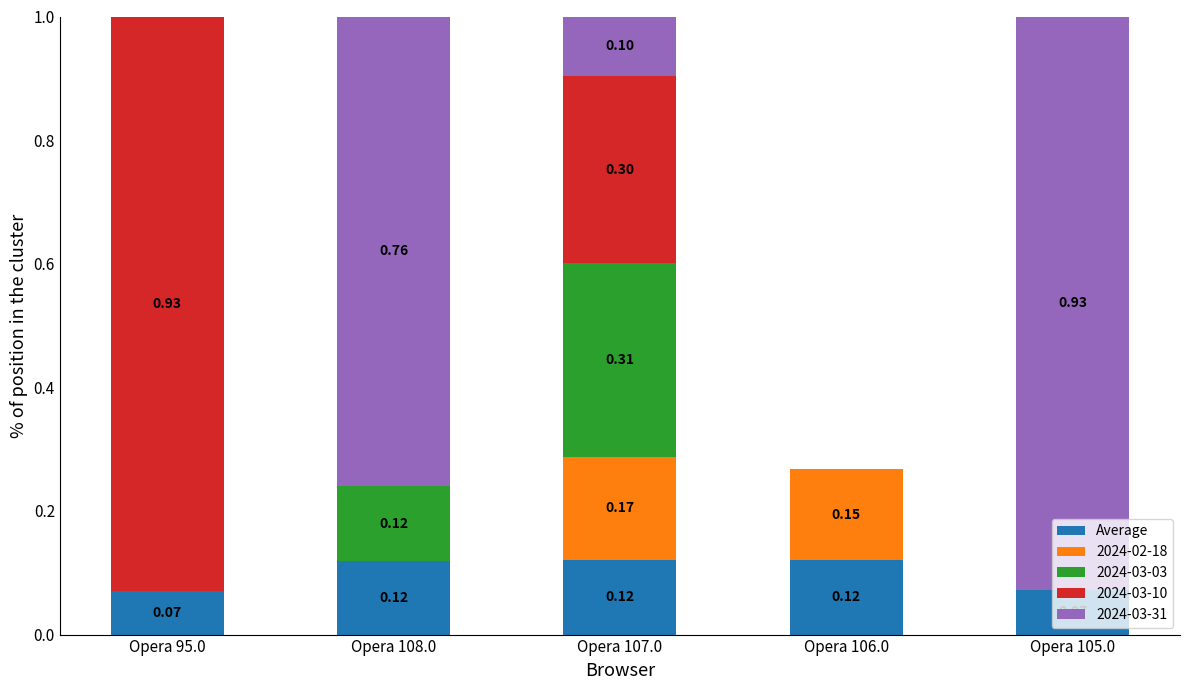

What is the total value across all series at Opera 107.0?

1.0